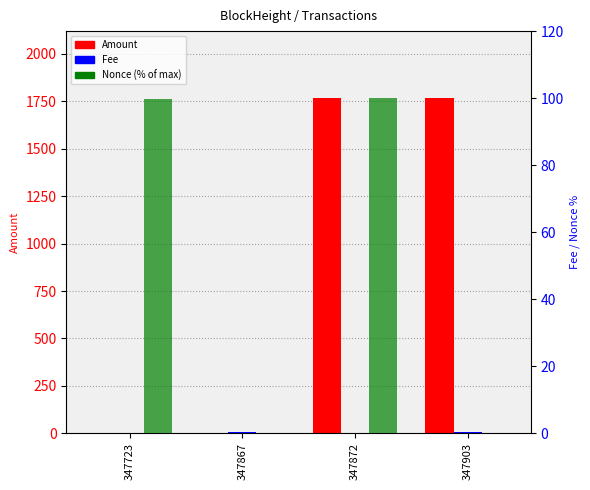

Which category has the highest value in the Nonce (% of max) series?

347872